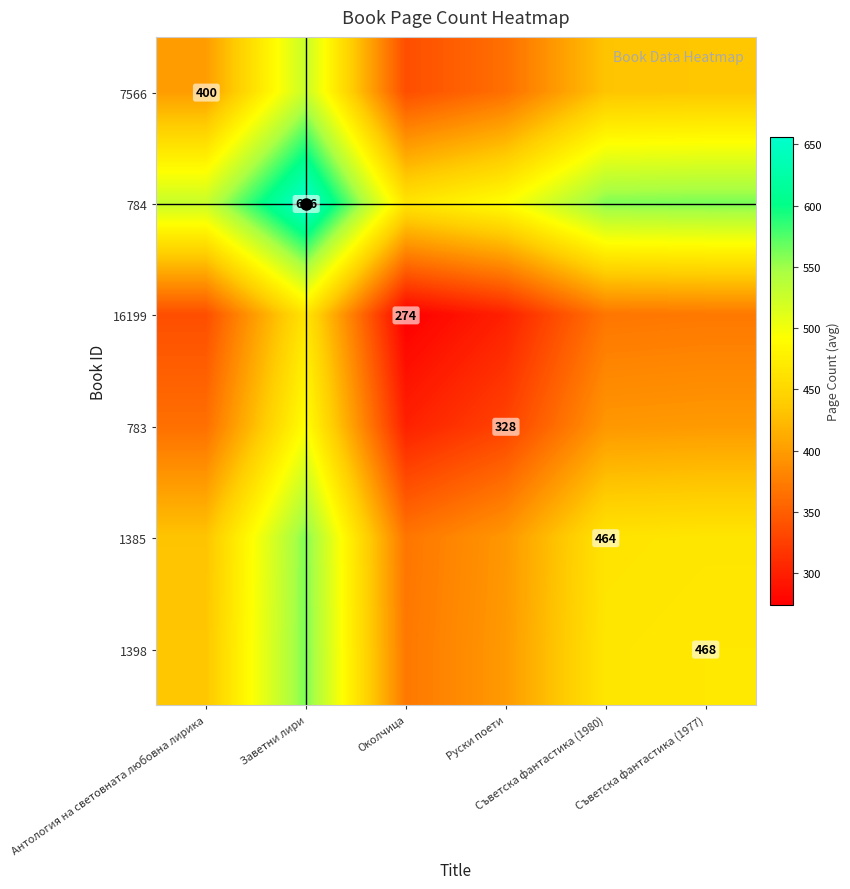

Where is 7566 nearest to the value 432?

Съветска фантастика (1980)